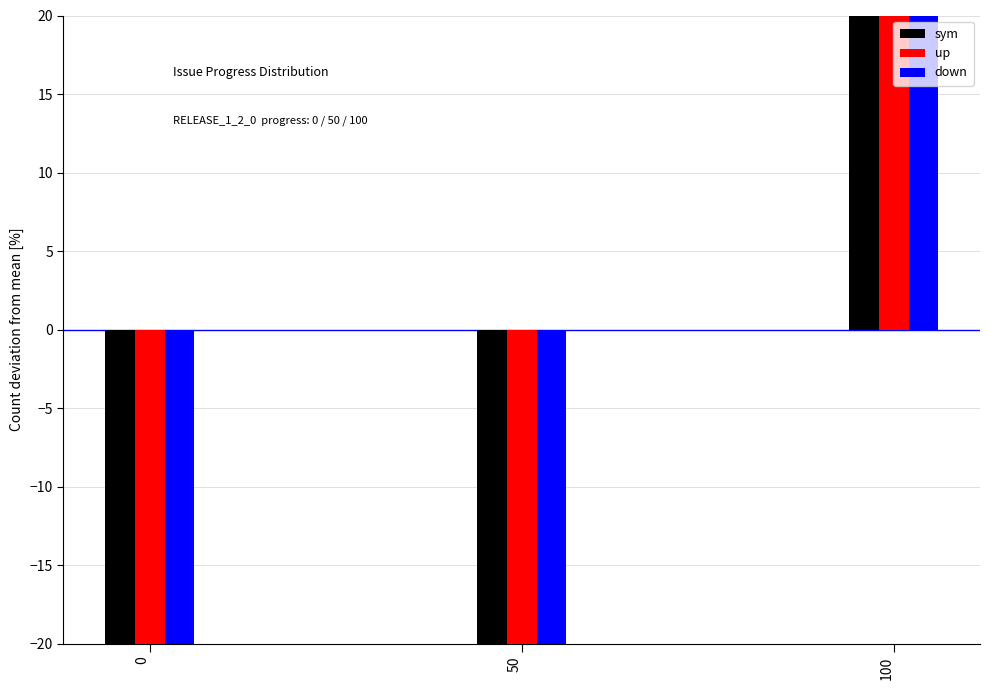

Which series has the widest spread of values?

sym